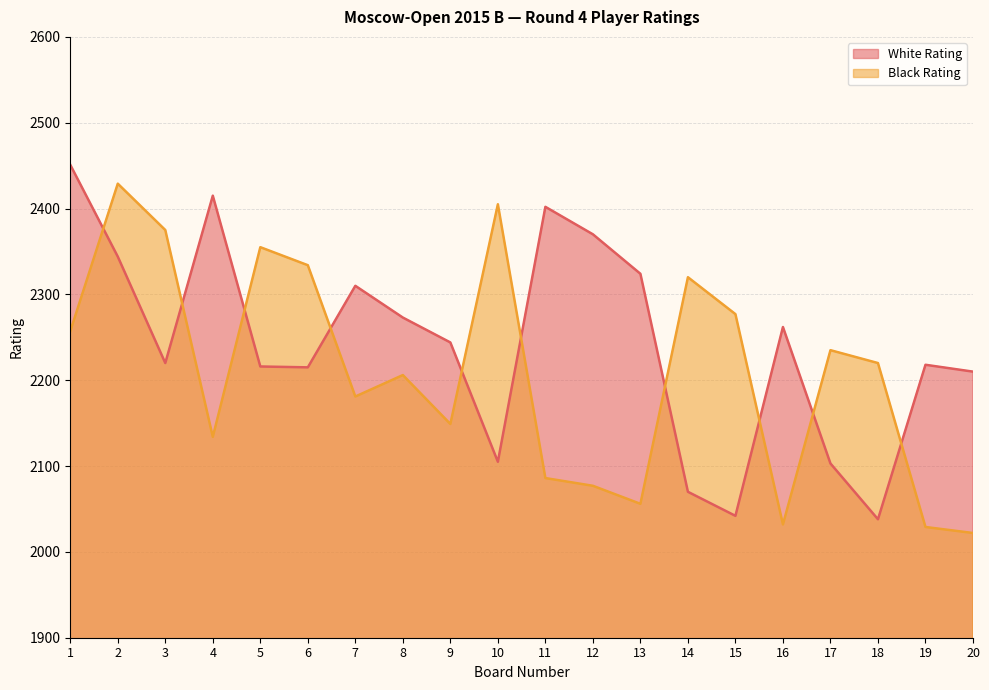

What is the difference between the highest and lowest values at 7?

129